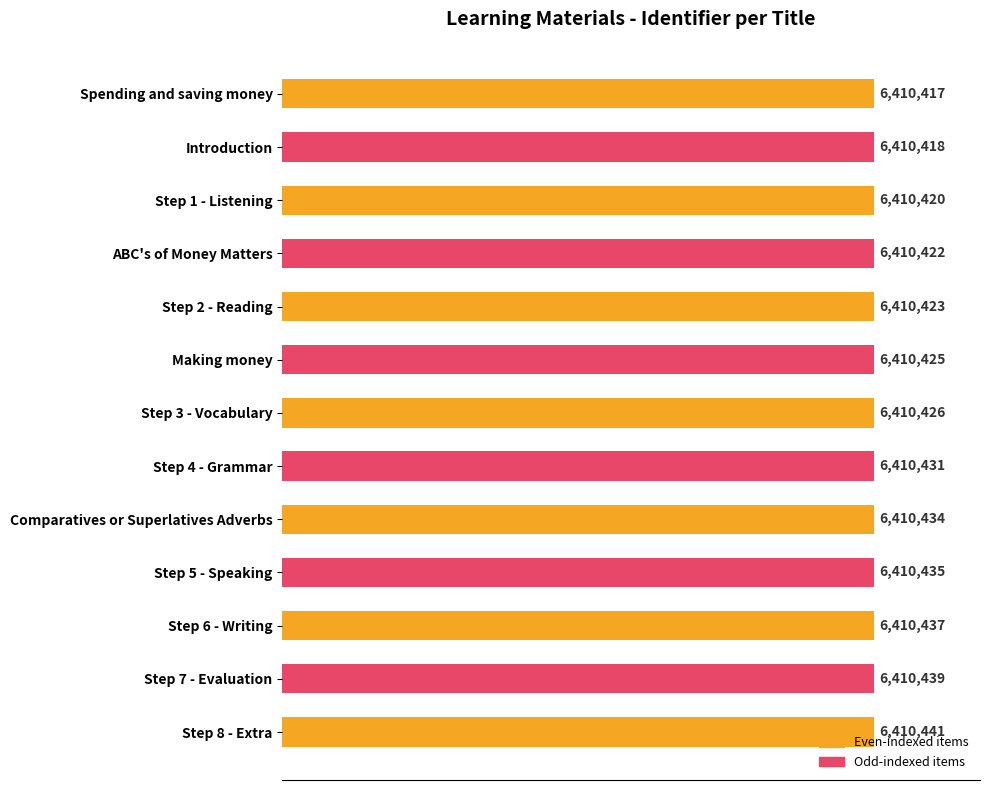

Are the bars horizontal?

Yes